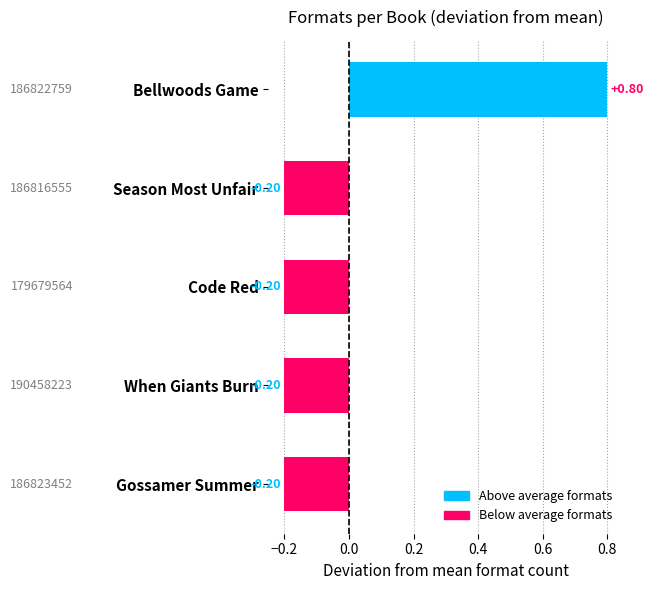

Which has a higher value, Bellwoods Game or Gossamer Summer?

Bellwoods Game